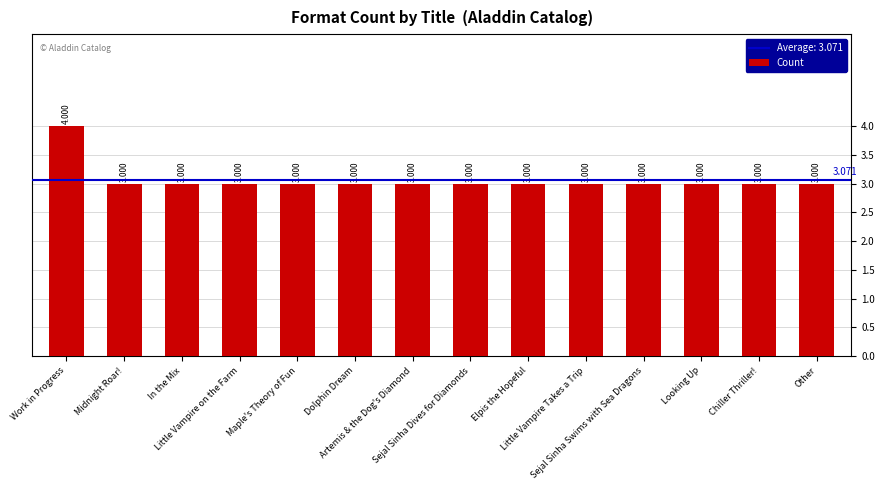

What is the smallest value displayed?

3